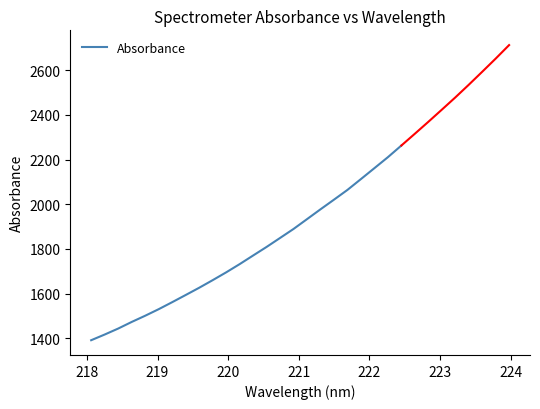

What is the average value?

1778.4